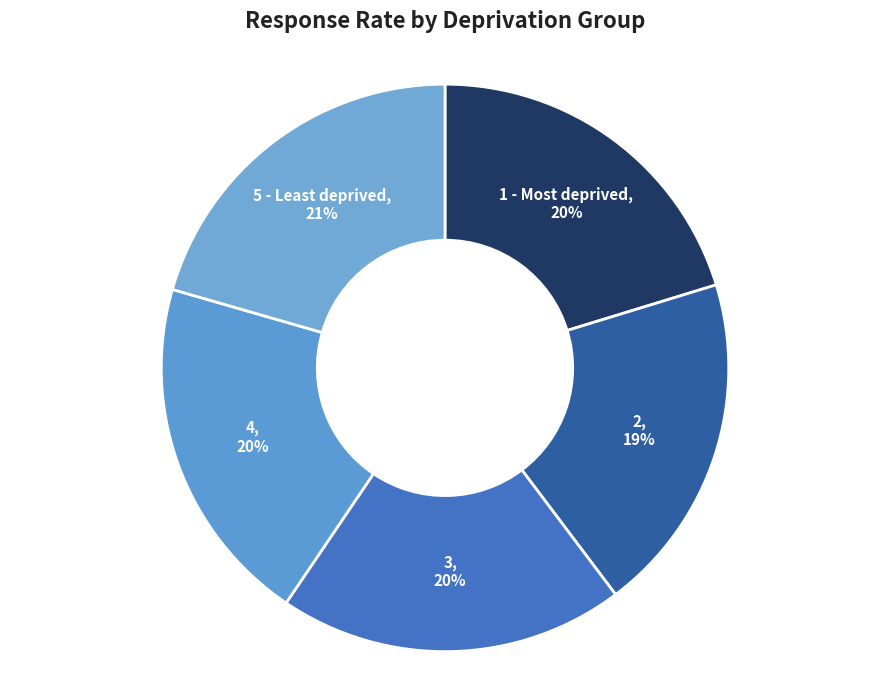

True or false: 1 - Most deprived accounts for 20% of the total.

True